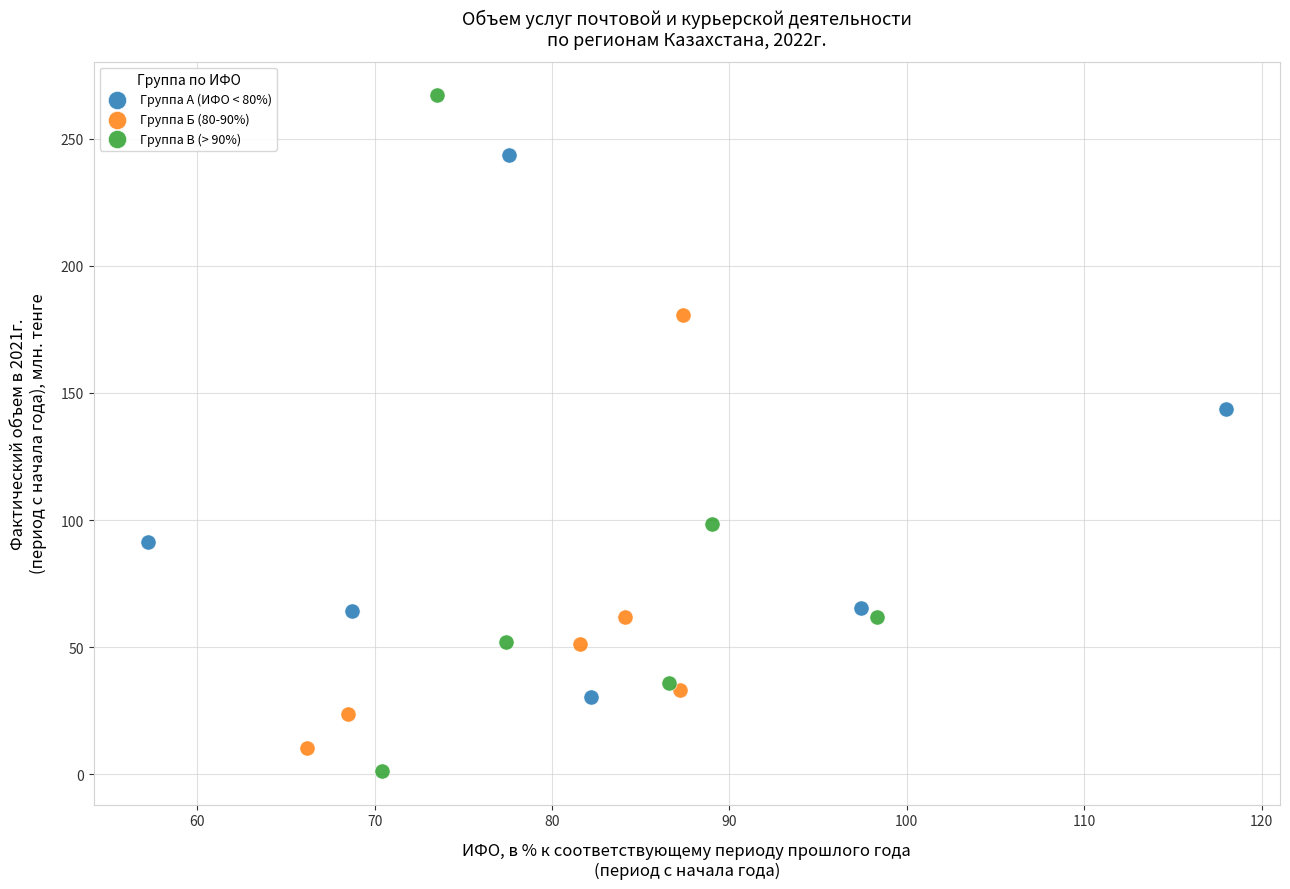

Which series reaches the maximum Y coordinate?

Группа В (> 90%)